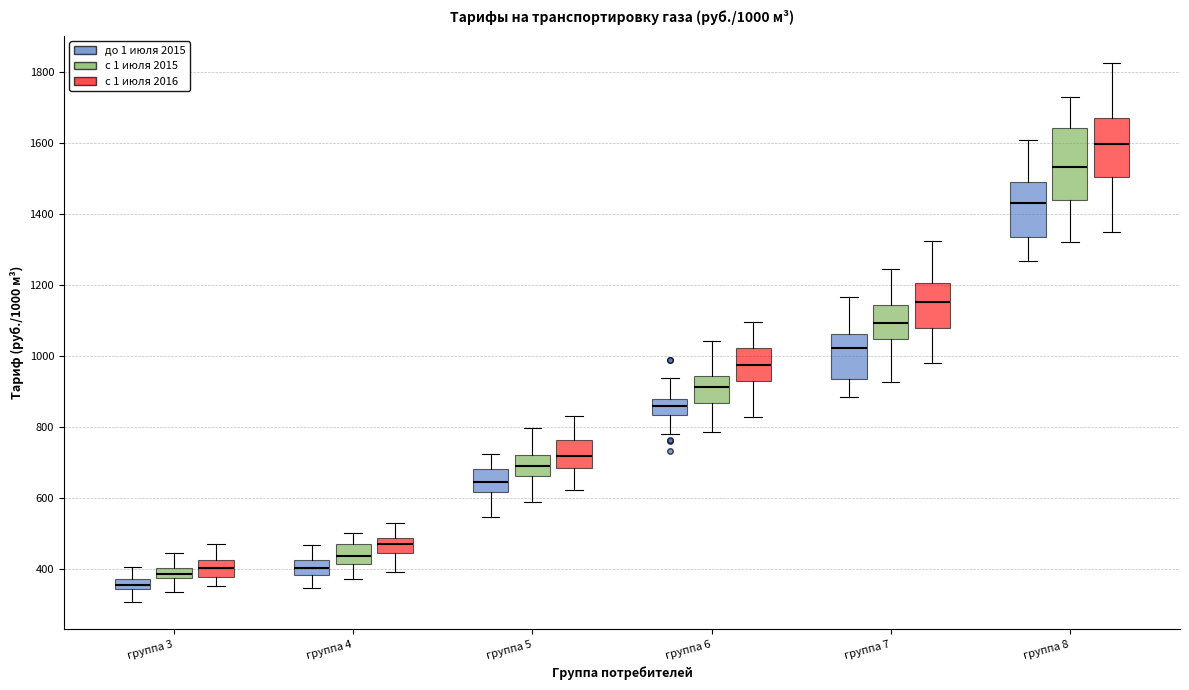

Which box has the lowest median line?

группа 3 (до 1 июля 2015)